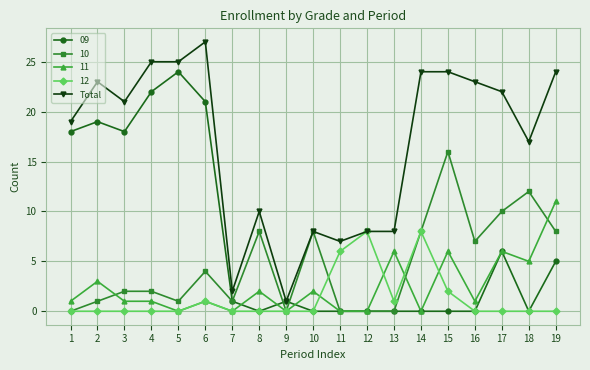

How many lines are shown in the chart?

5